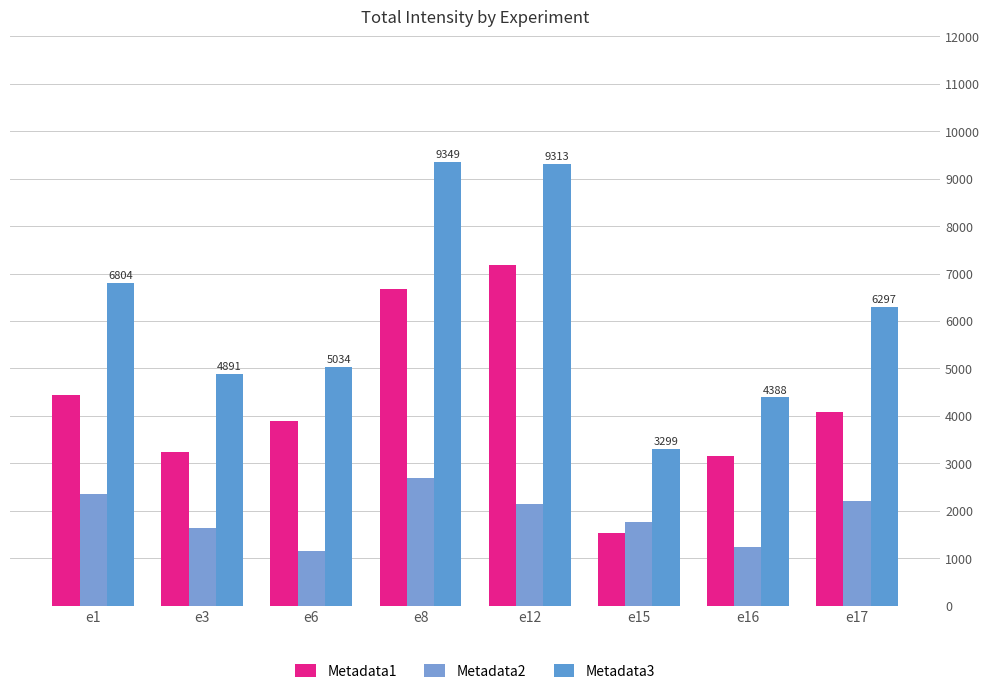

Which series has the largest total across all categories?

Metadata3